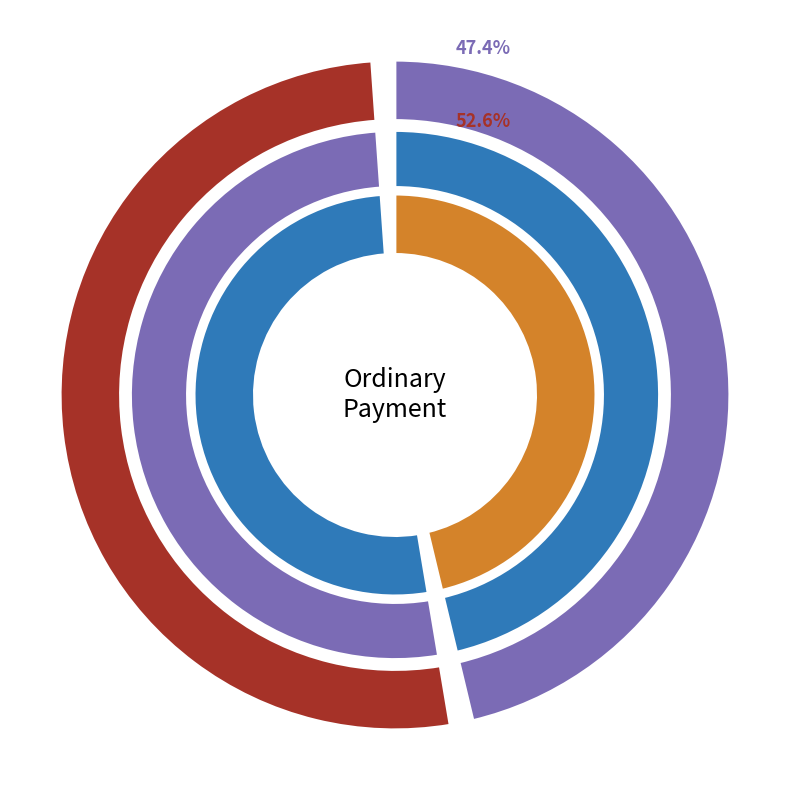

True or false: 305520 accounts for 64% of the total.

False